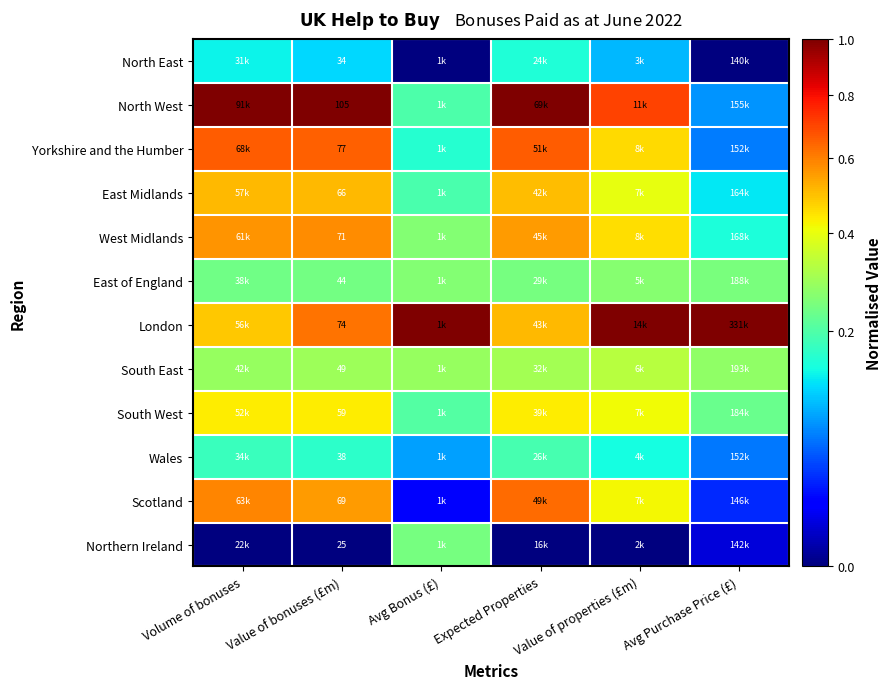

At Value of bonuses (£m), list the series in order from largest to smallest.

North West, Yorkshire and the Humber, London, West Midlands, Scotland, East Midlands, South West, South East, East of England, Wales, North East, Northern Ireland